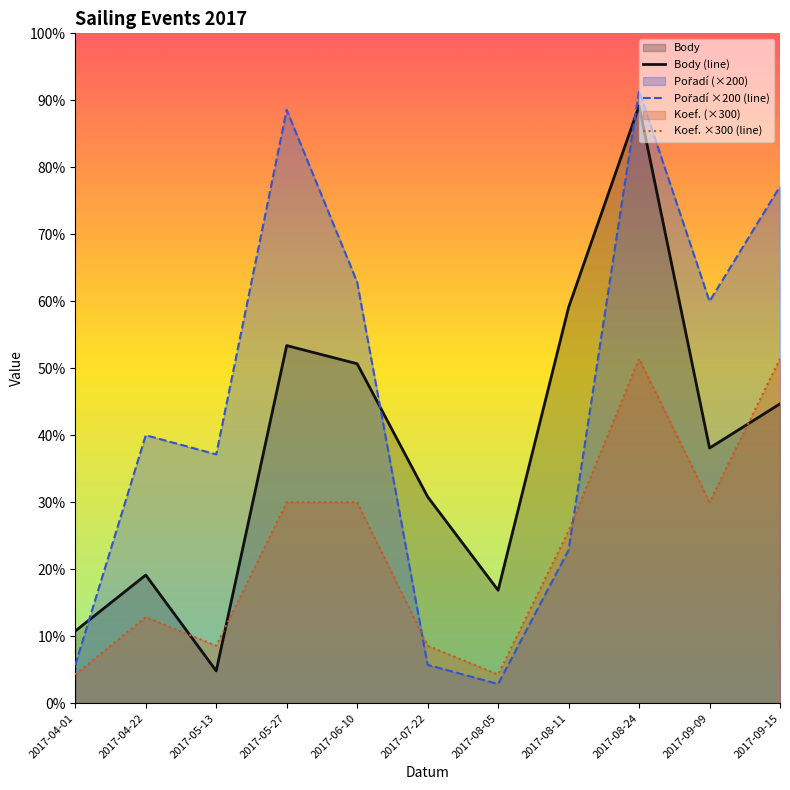

Which series ends up on top after the final intersection of Pořadí ×200 (line) and Body (line)?

Pořadí ×200 (line)